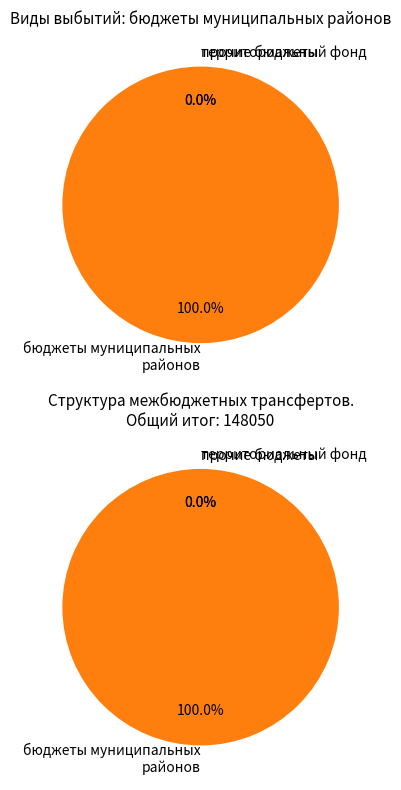

The трансферты бюджету территориального фонда slice represents 0% of the pie. True or false?

True